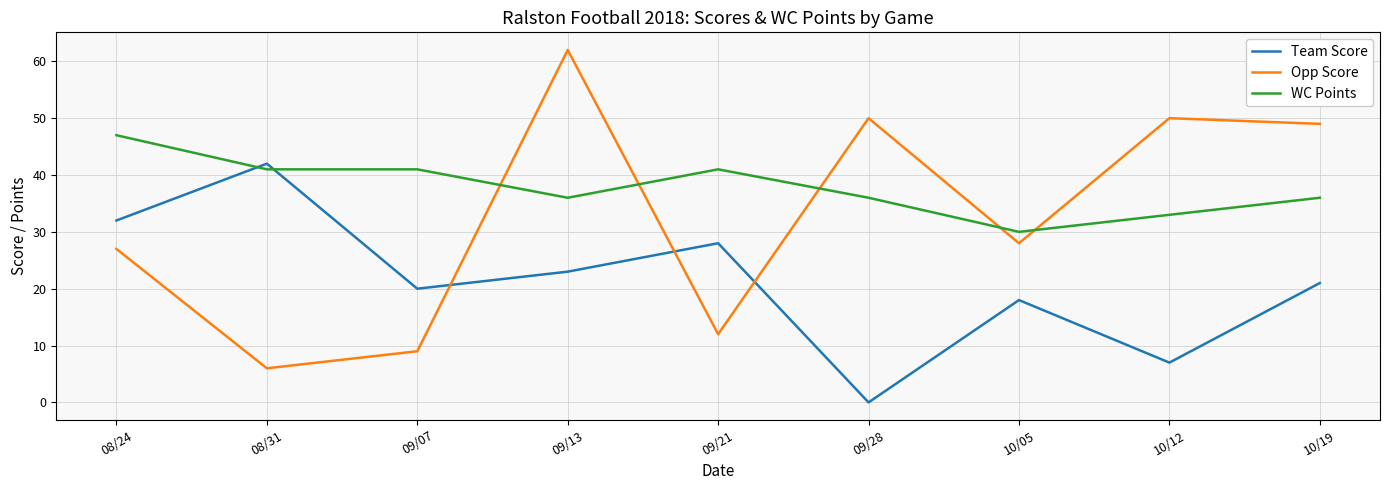

After their last crossing, which series has the higher values: Opp Score or Team Score?

Opp Score